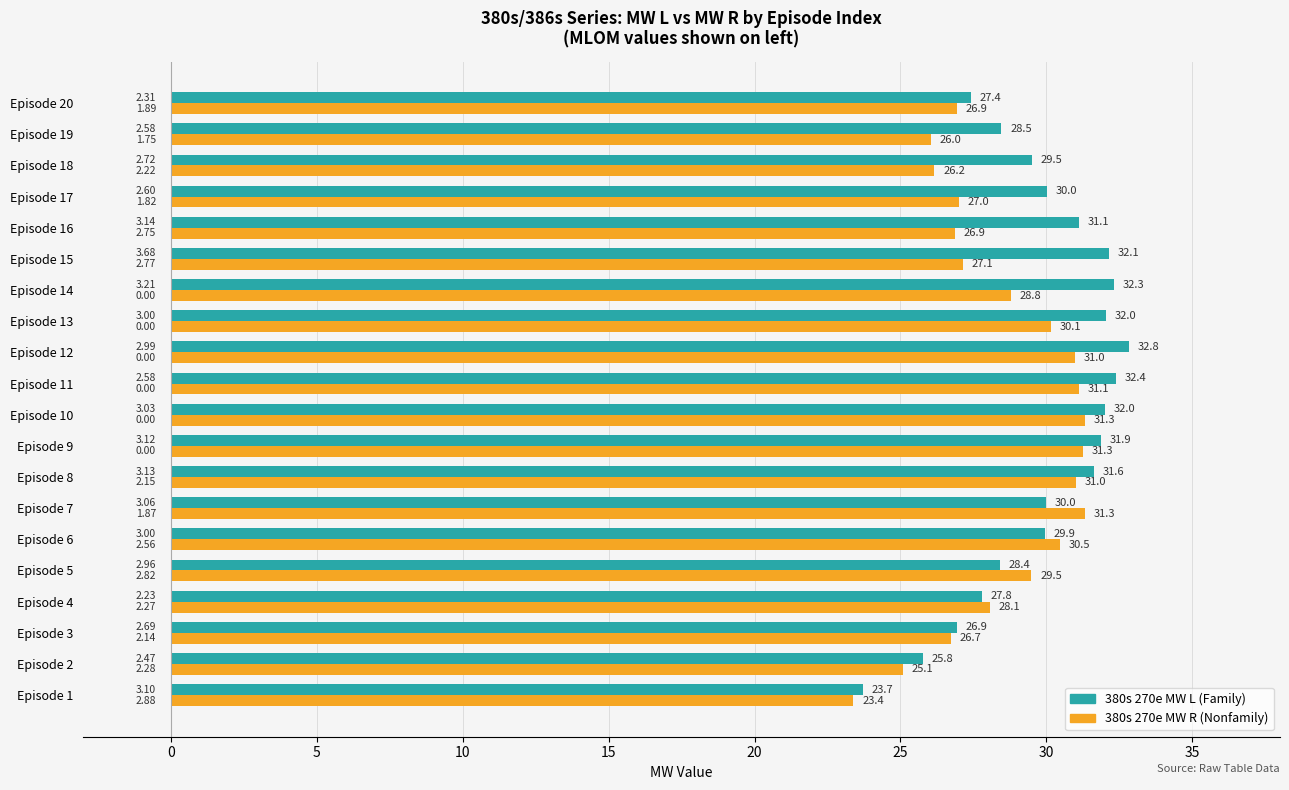

At which category is the sum across all series the highest?

Episode 12